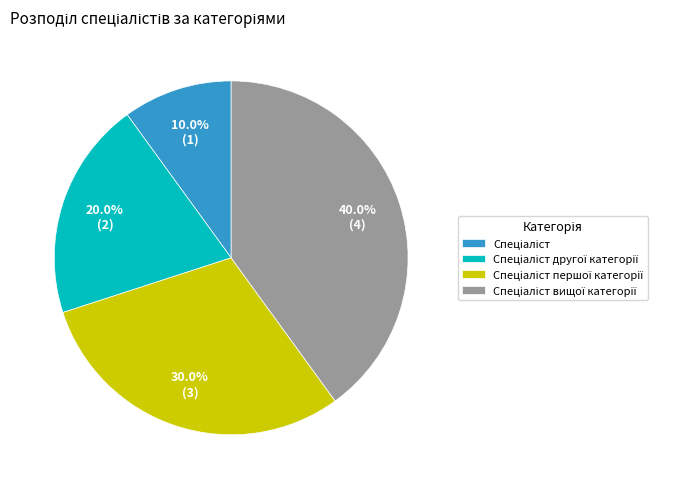

Does any single category account for the majority?

No